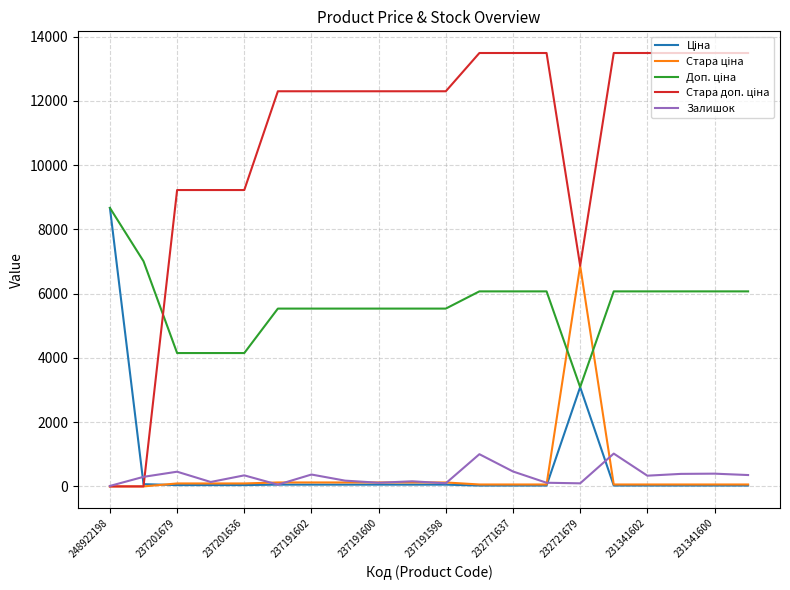

At which label does Ціна first exceed 41?

248922198